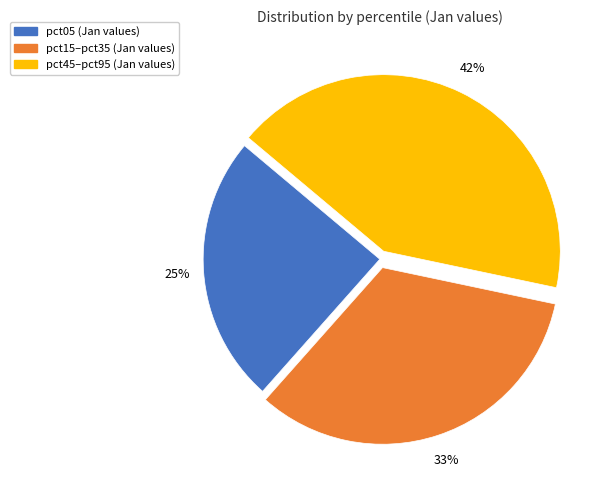

To the nearest percent, what is the average slice percentage?

33%